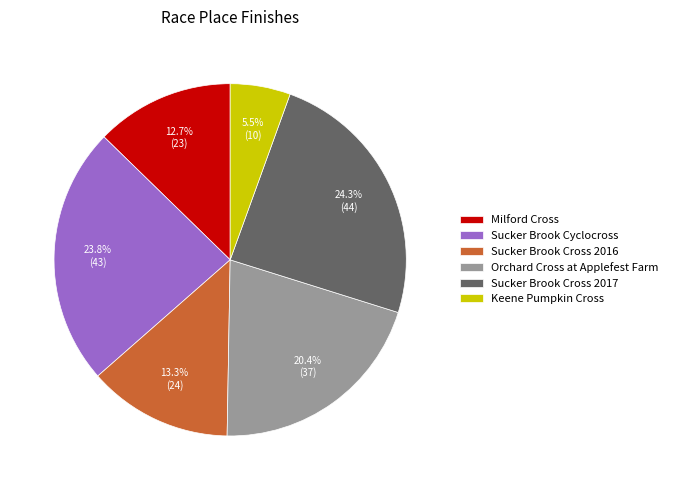

Does Orchard Cross at Applefest Farm account for over 50% of the chart?

No